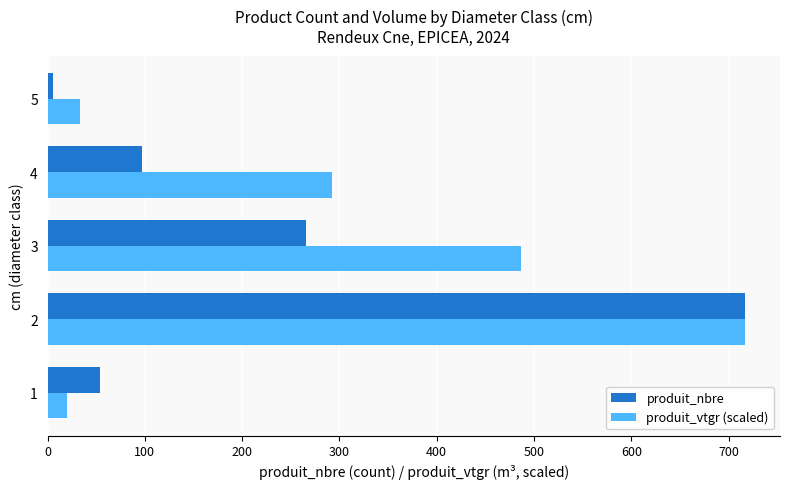

What is the spread (max minus min) of values at 4?

195.0